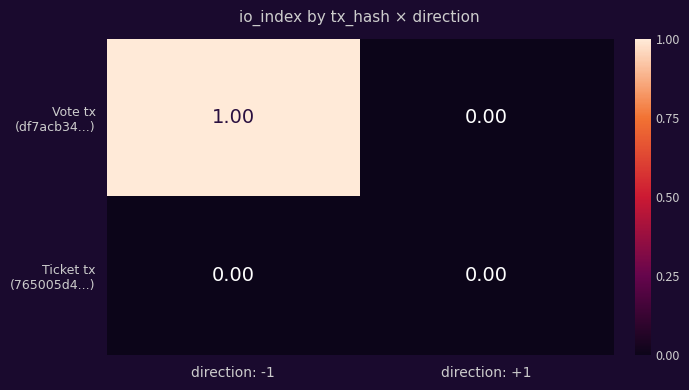

At which category is the sum across all series the highest?

direction: -1